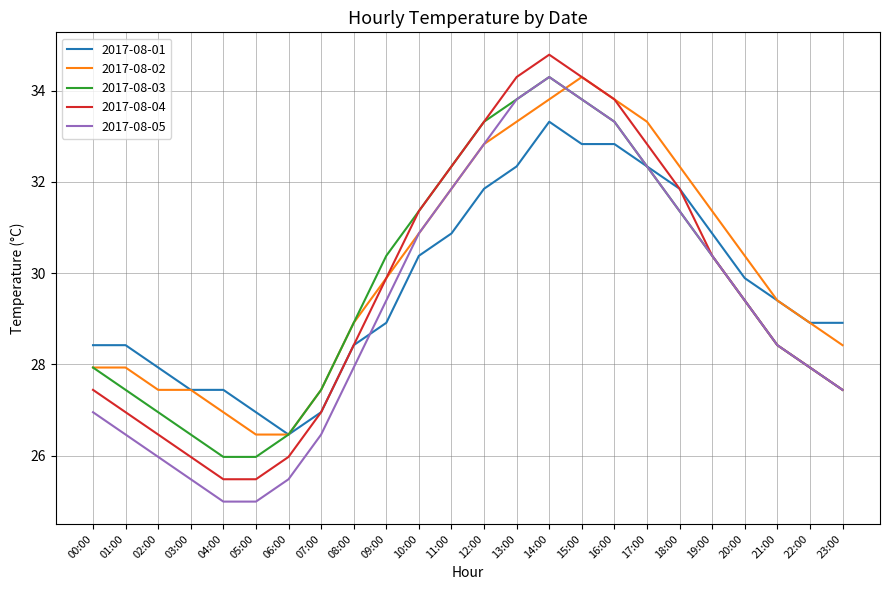

The 2017-08-01 series shows 48.1 at 07:00. True or false?

False